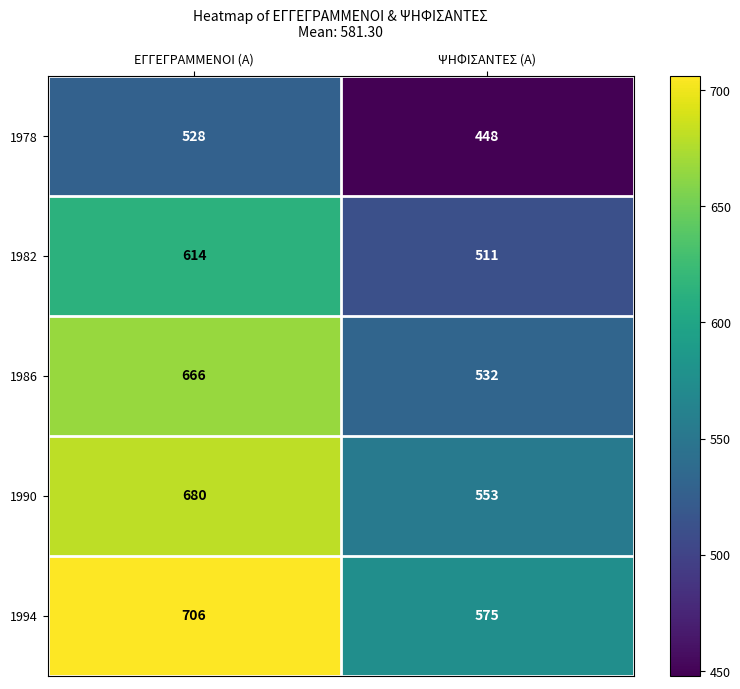

The value of 1986 at ΕΓΓΕΓΡΑΜΜΕΝΟΙ (Α) is 666. True or false?

True